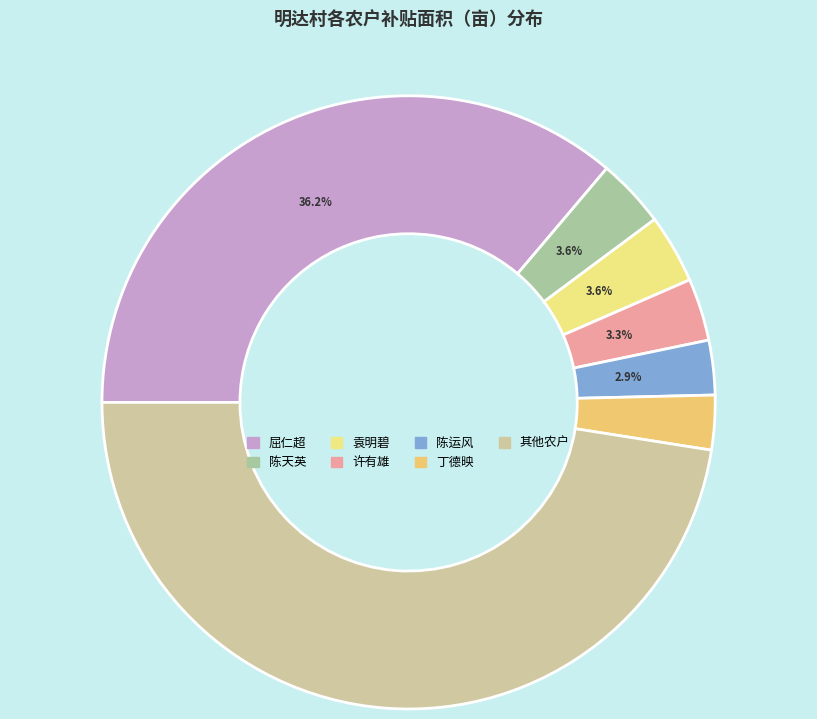

How many segments does this pie chart have?

7